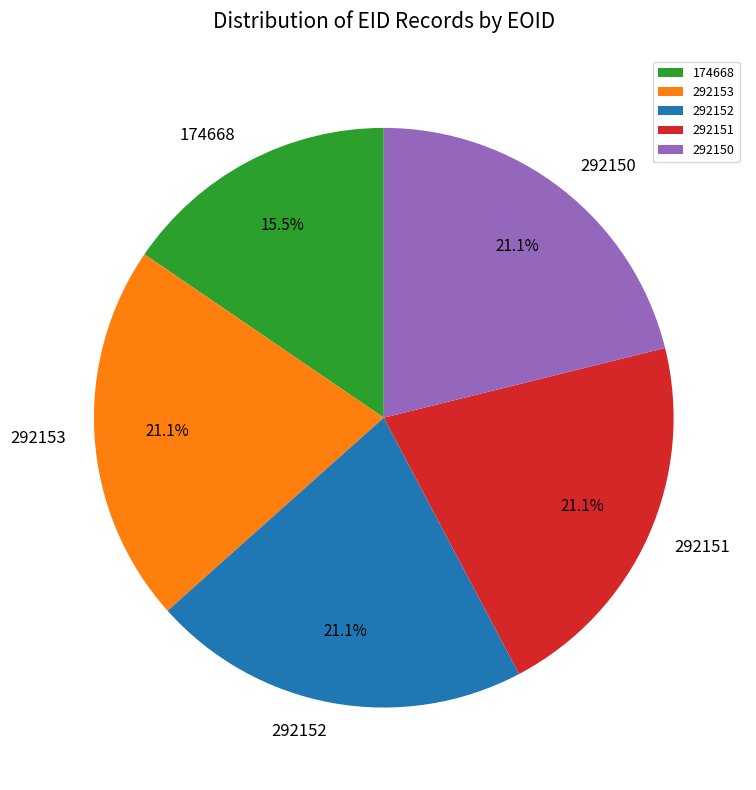

Is there any slice that represents more than half of the pie?

No